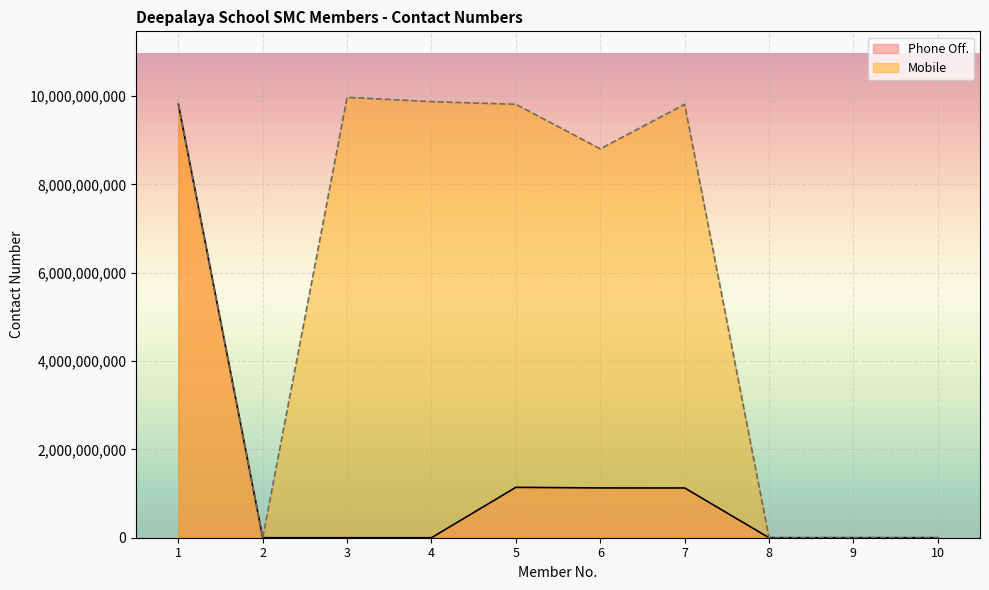

How many times do Phone Off. and Mobile cross each other?

1